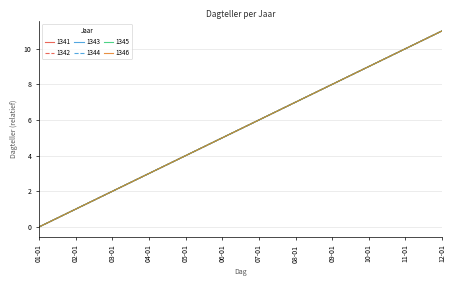

Between 02-01 and 08-01, which series saw the biggest shift?

1341